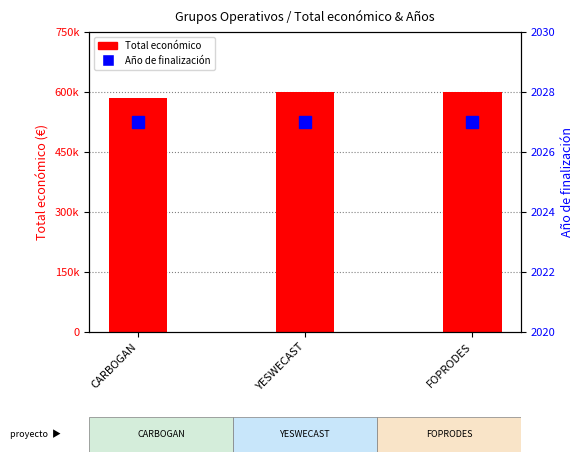

What is the label of the 1st bar from the right?

FOPRODES